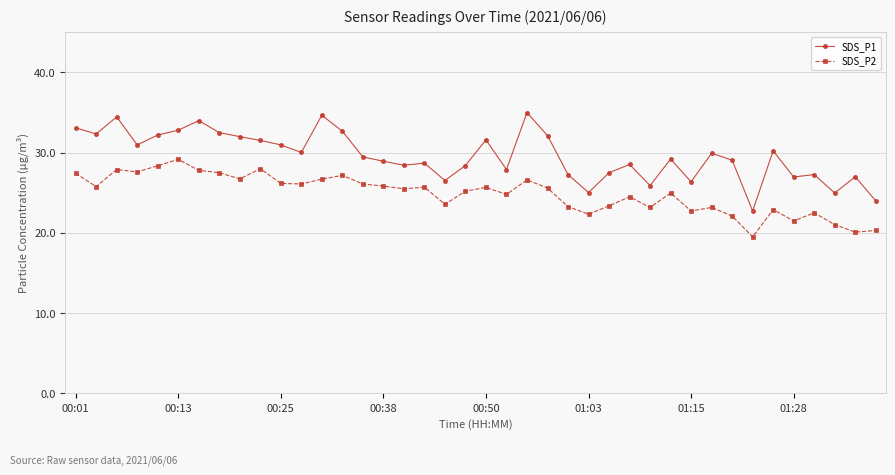

Rank the series by their maximum value, from lowest to highest.

SDS_P2, SDS_P1